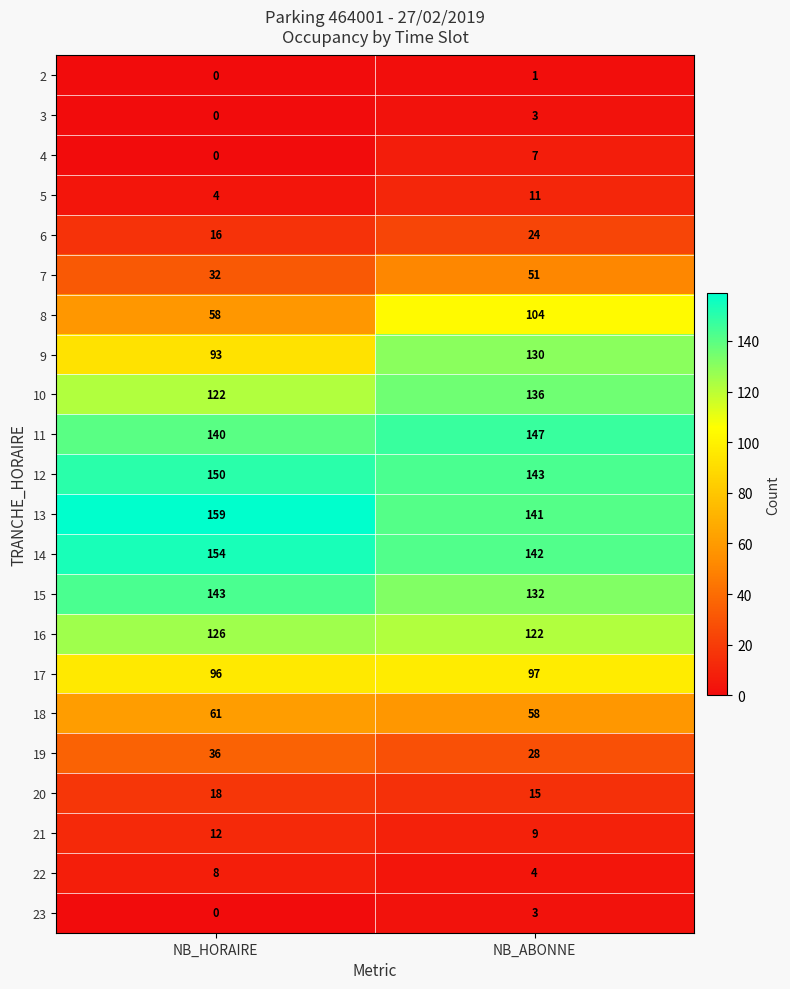

Rank the categories by 7 value from highest to lowest.

NB_ABONNE, NB_HORAIRE